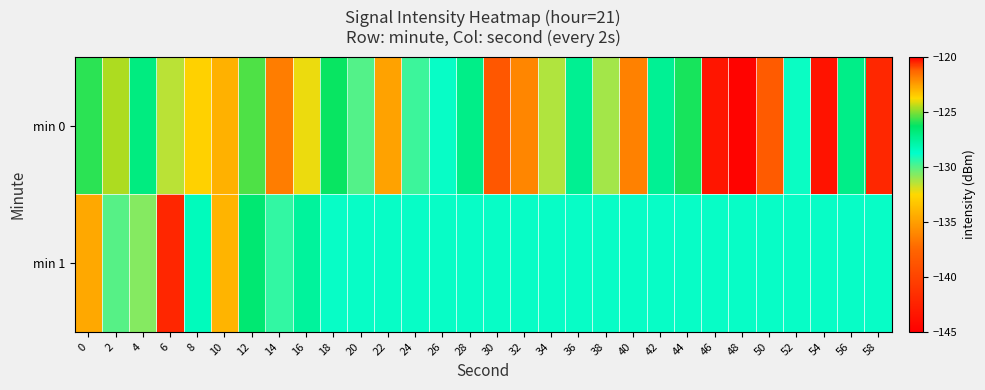

List the series in order of their peak value, lowest first.

min 1, min 0